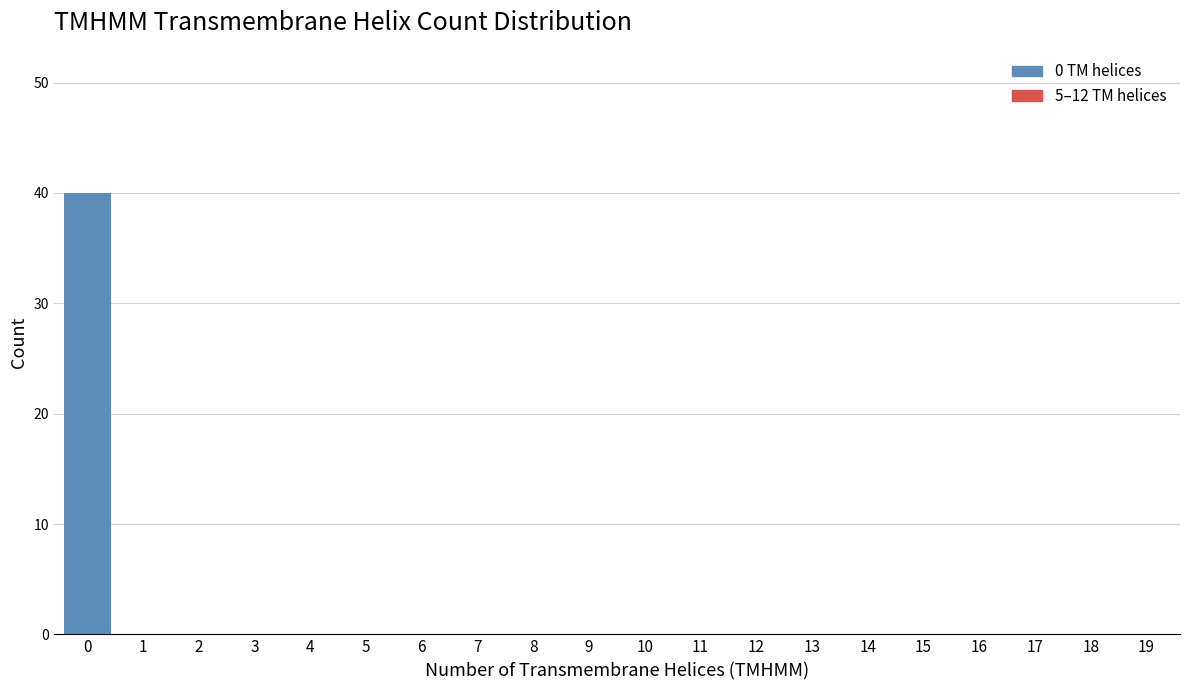

Reading left to right, transcribe all the data shown in this chart.

0=40	1=0	2=0	3=0	4=0	5=0	6=0	7=0	8=0	9=0	10=0	11=0	12=0	13=0	14=0	15=0	16=0	17=0	18=0	19=0